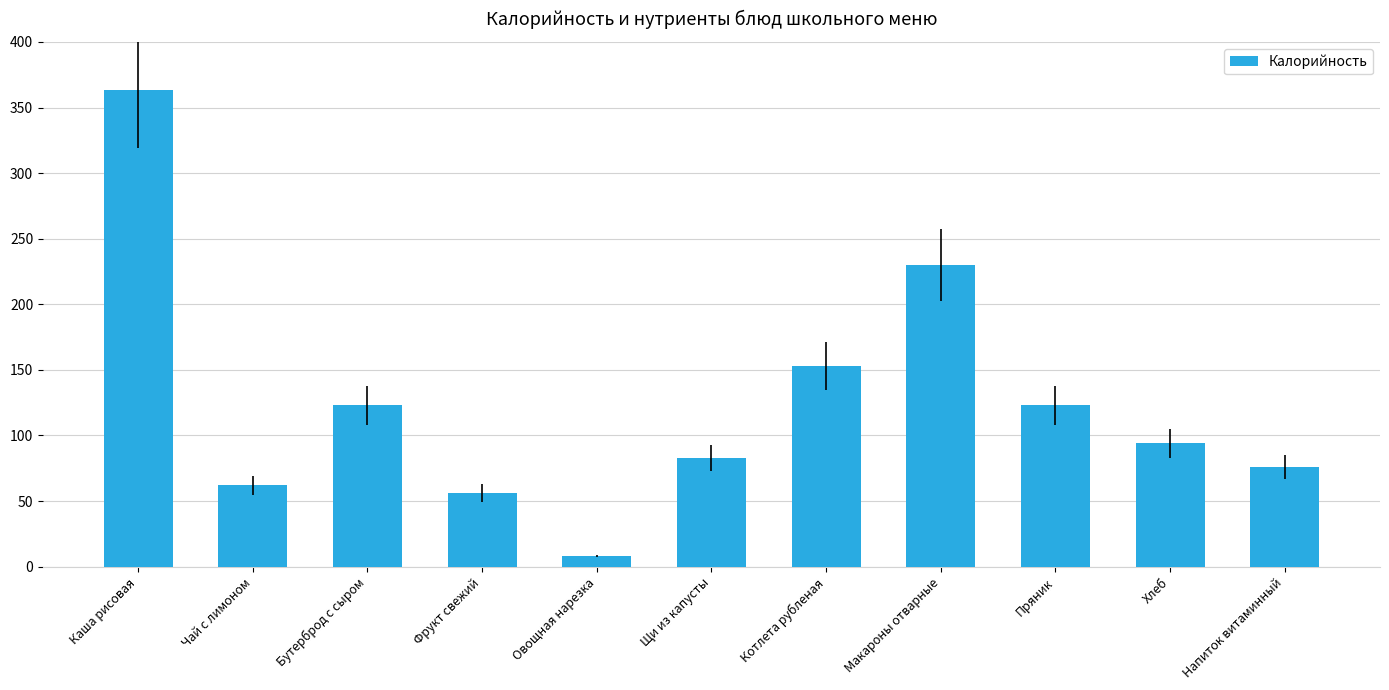

The chart shows a value of 56 at Фрукт свежий. True or false?

True